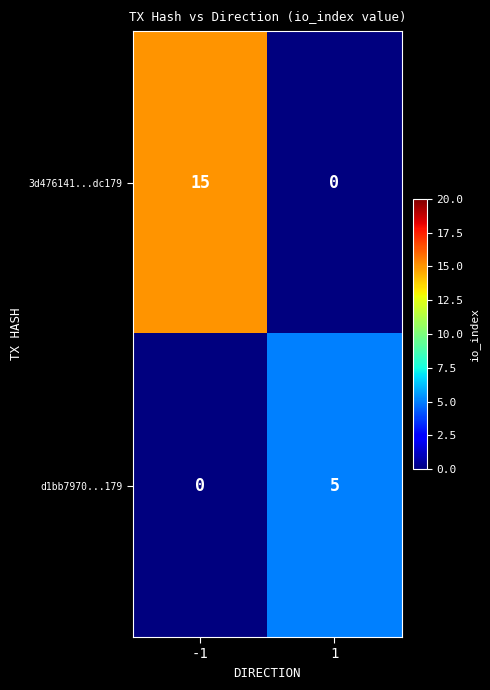

At which category does the chart reach its peak across all series?

-1